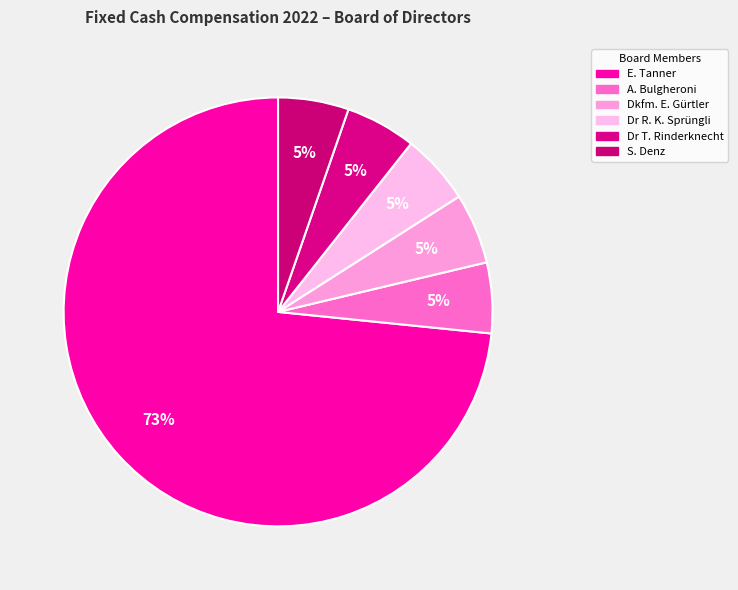

What percentage do E. Tanner and Dkfm. E. Gürtler together represent?

78.7%